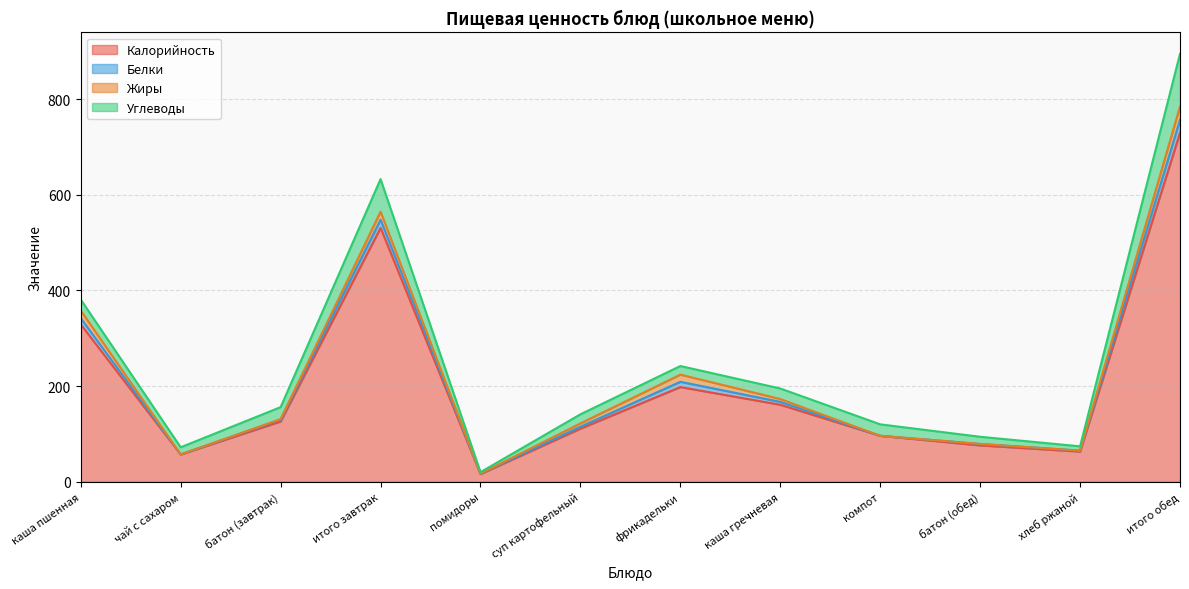

Where is the first local maximum for Белки?

итого завтрак